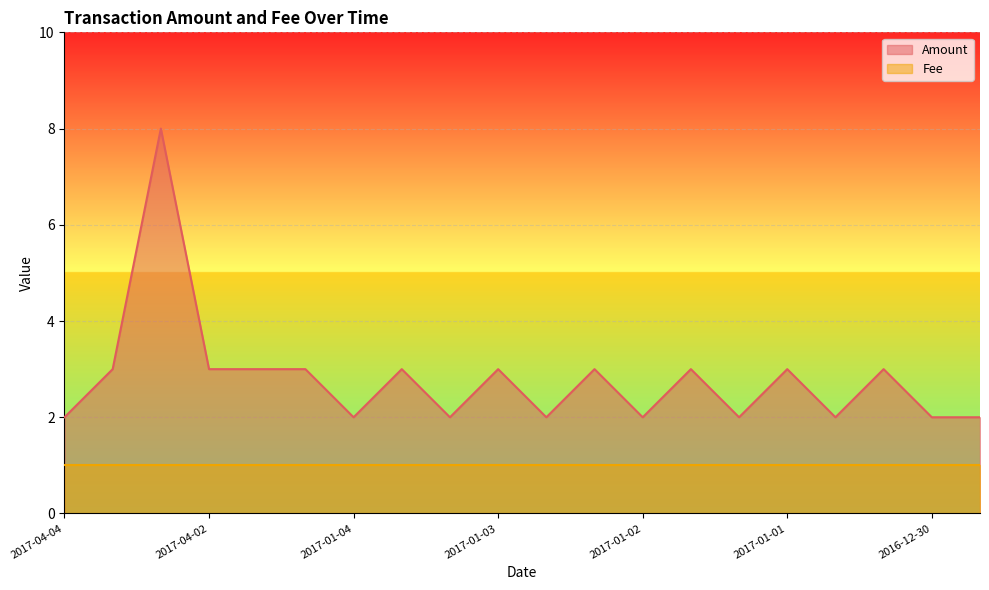

What is the difference between the maximum and minimum values?

6